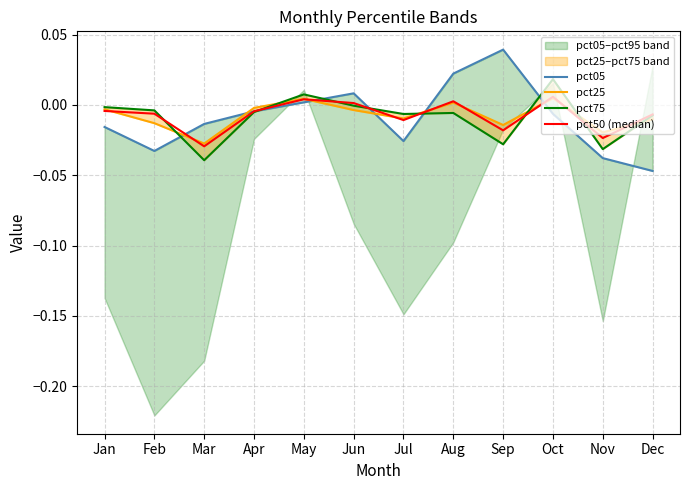

How many intersections are there between pct75 and pct05?

6